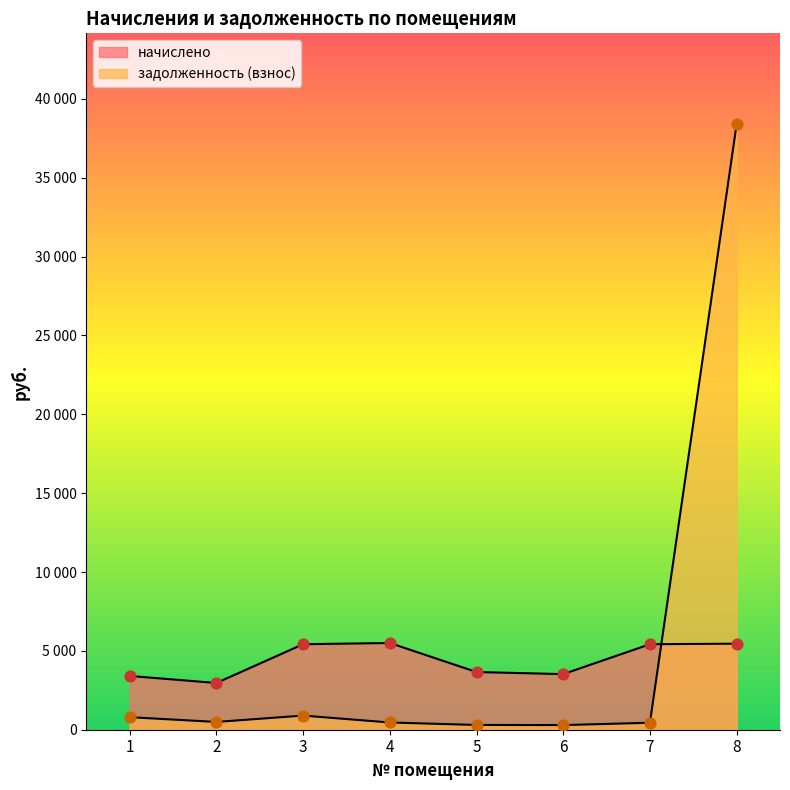

At how many categories does at least one series exceed 38076?

1